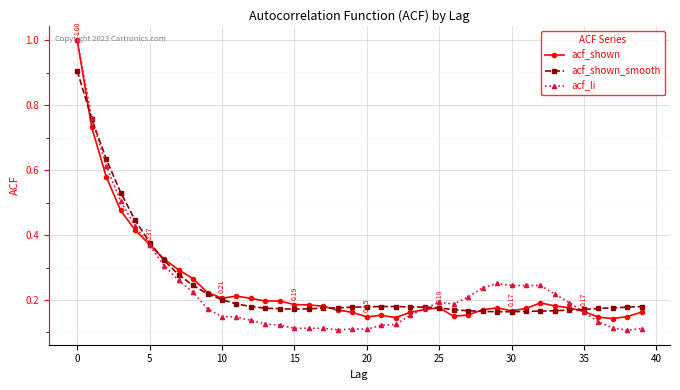

Reading left to right, what are all the values shown in this chart?

acf_shown: 1.0	0.7	0.6	0.5	0.4	0.4	0.3	0.3	0.3	0.2	0.2	0.2	0.2	0.2	0.2	0.2	0.2	0.2	0.2	0.2	0.1	0.2	0.1	0.2	0.2	0.2	0.1	0.2	0.2	0.2	0.2	0.2	0.2	0.2	0.2	0.2	0.1	0.1	0.1	0.2
acf_shown_smooth: 0.9	0.8	0.6	0.5	0.4	0.4	0.3	0.3	0.2	0.2	0.2	0.2	0.2	0.2	0.2	0.2	0.2	0.2	0.2	0.2	0.2	0.2	0.2	0.2	0.2	0.2	0.2	0.2	0.2	0.2	0.2	0.2	0.2	0.2	0.2	0.2	0.2	0.2	0.2	0.2
acf_li: 1.0	0.8	0.6	0.5	0.4	0.4	0.3	0.3	0.2	0.2	0.1	0.1	0.1	0.1	0.1	0.1	0.1	0.1	0.1	0.1	0.1	0.1	0.1	0.2	0.2	0.2	0.2	0.2	0.2	0.3	0.2	0.2	0.2	0.2	0.2	0.2	0.1	0.1	0.1	0.1